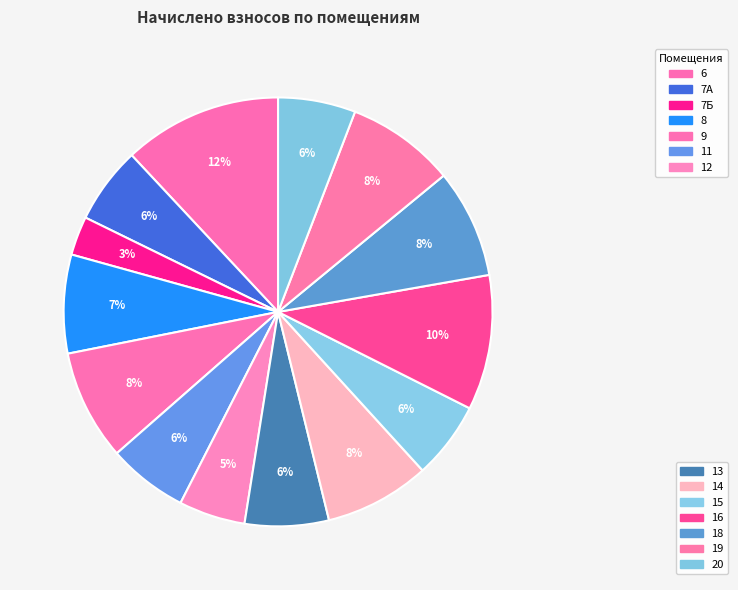

What is the largest slice in the pie chart?

6